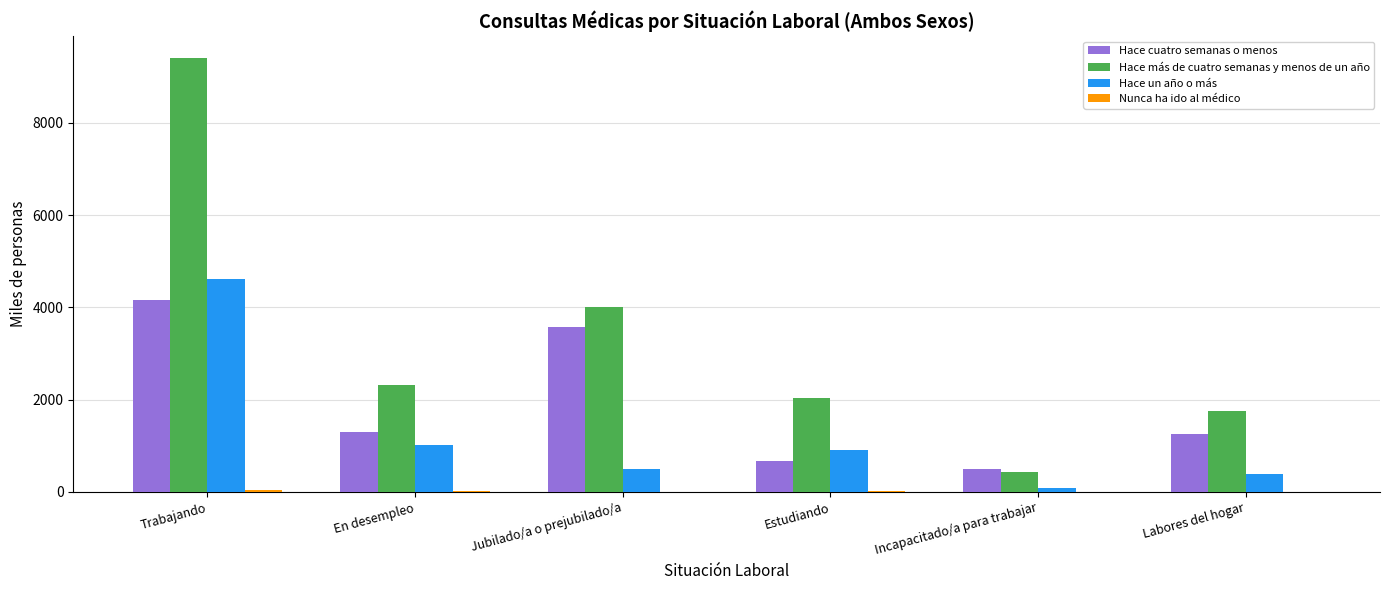

The value of Hace más de cuatro semanas y menos de un año at Incapacitado/a para trabajar is 424.9. True or false?

True